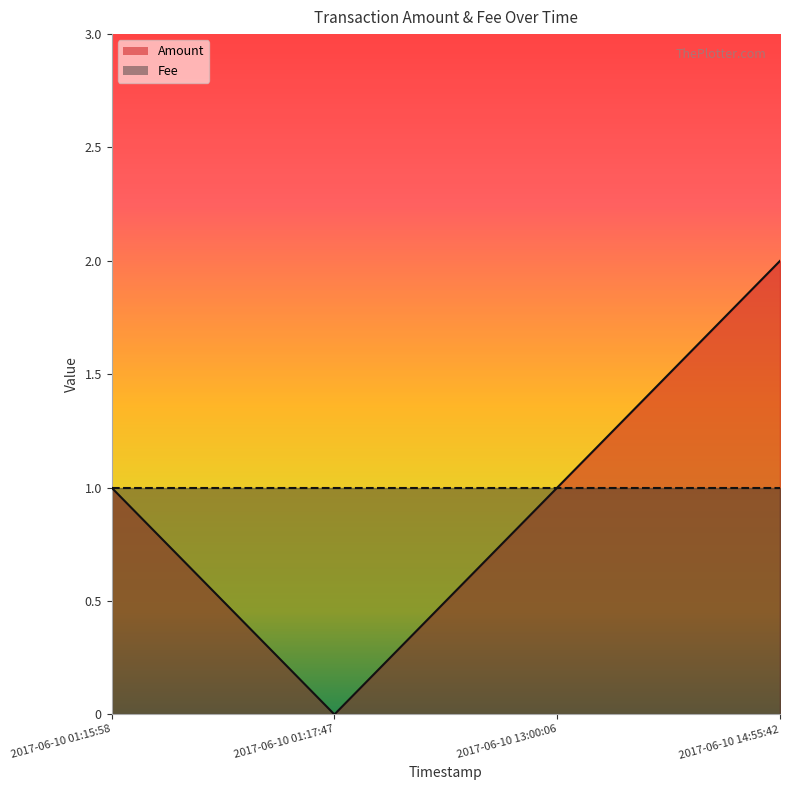

List the labels in order of value, largest first.

2017-06-10 14:55:42, 2017-06-10 01:15:58, 2017-06-10 13:00:06, 2017-06-10 01:17:47